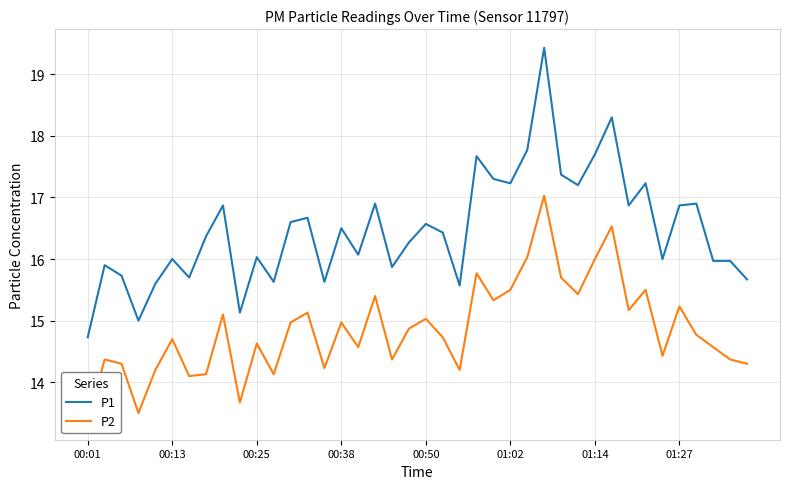

What is the difference between the maximum and minimum values in the P1 series?

4.7